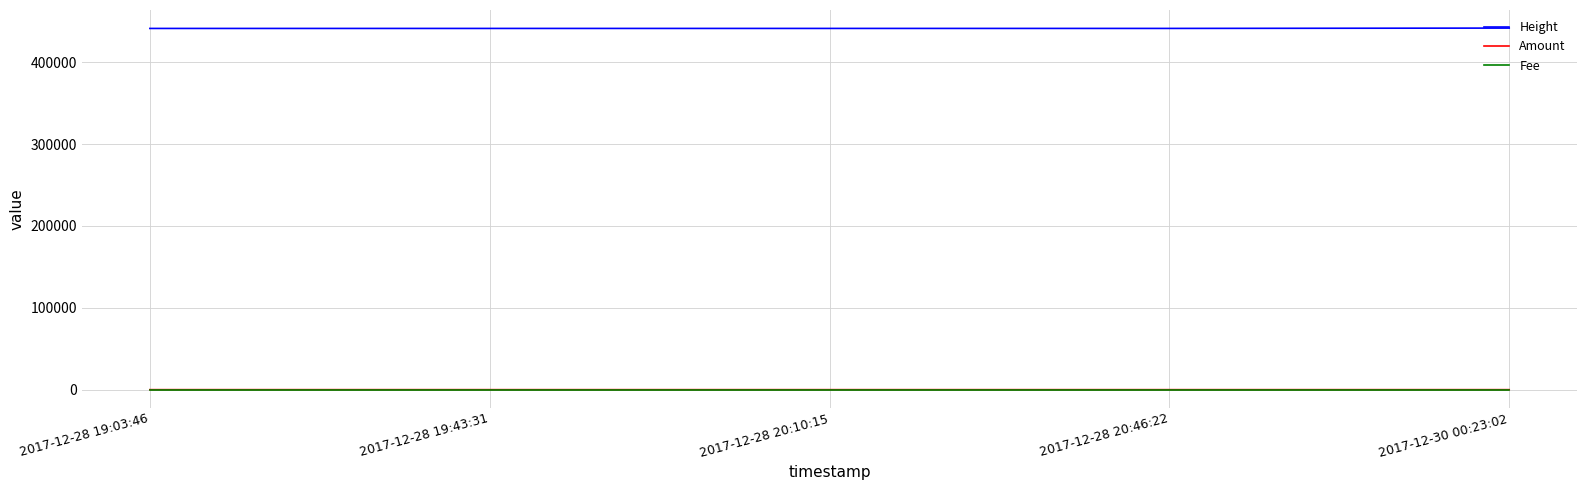

Where is Height nearest to the value 441578?

2017-12-28 20:46:22